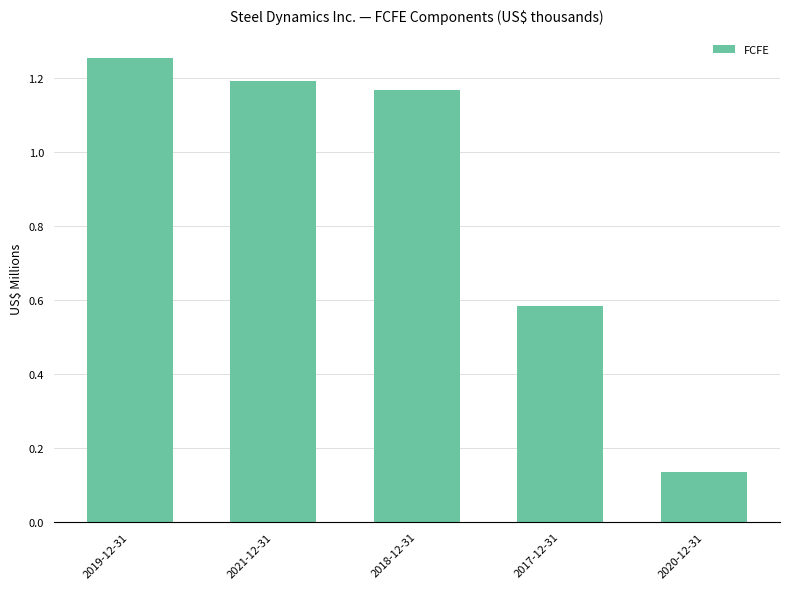

The value at 2017-12-31 is 0.9. True or false?

False